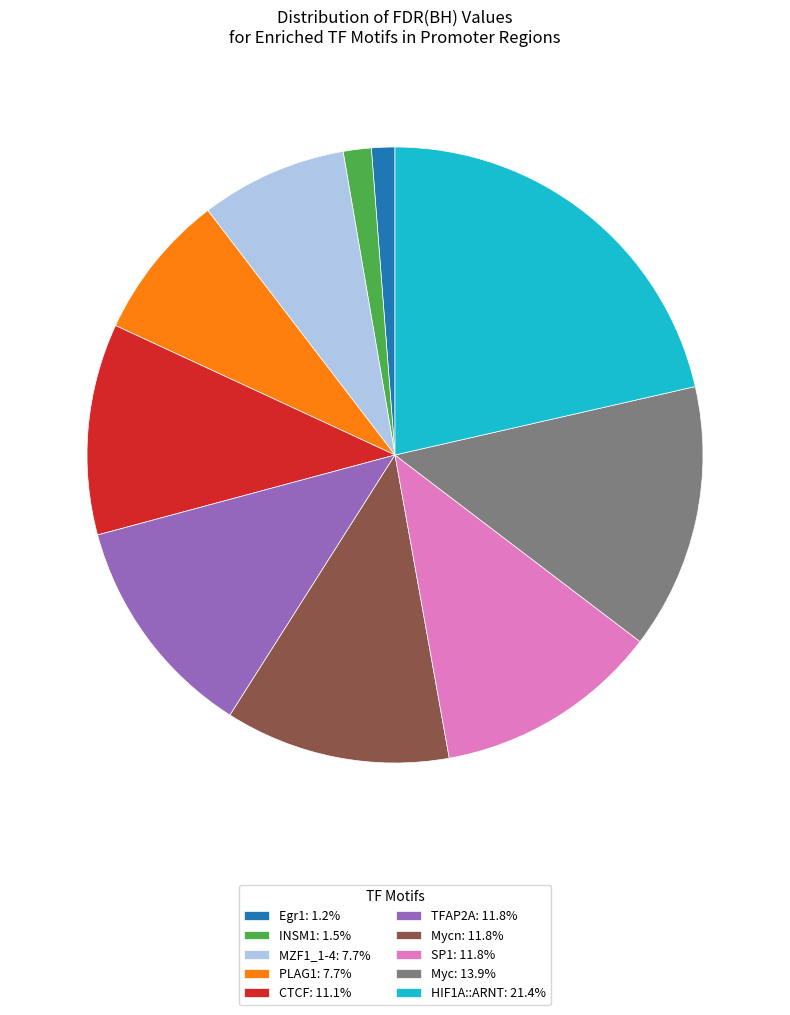

Combined, do HIF1A::ARNT: 21.4% and PLAG1: 7.7% account for over 50%?

No